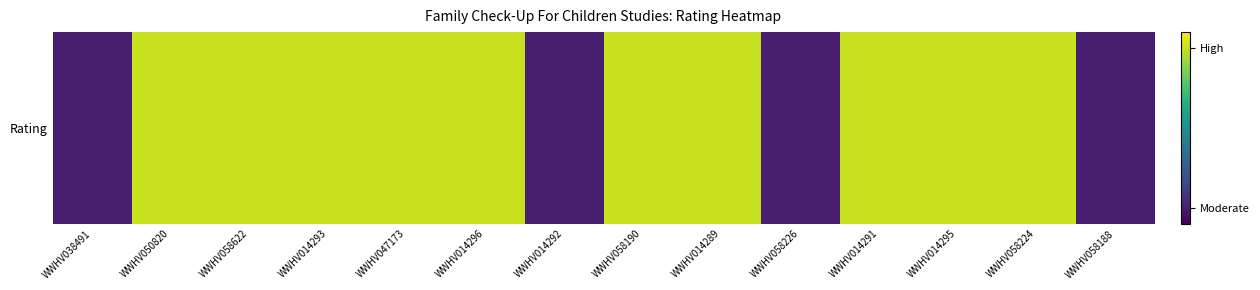

How many categories are shown in the chart?

14